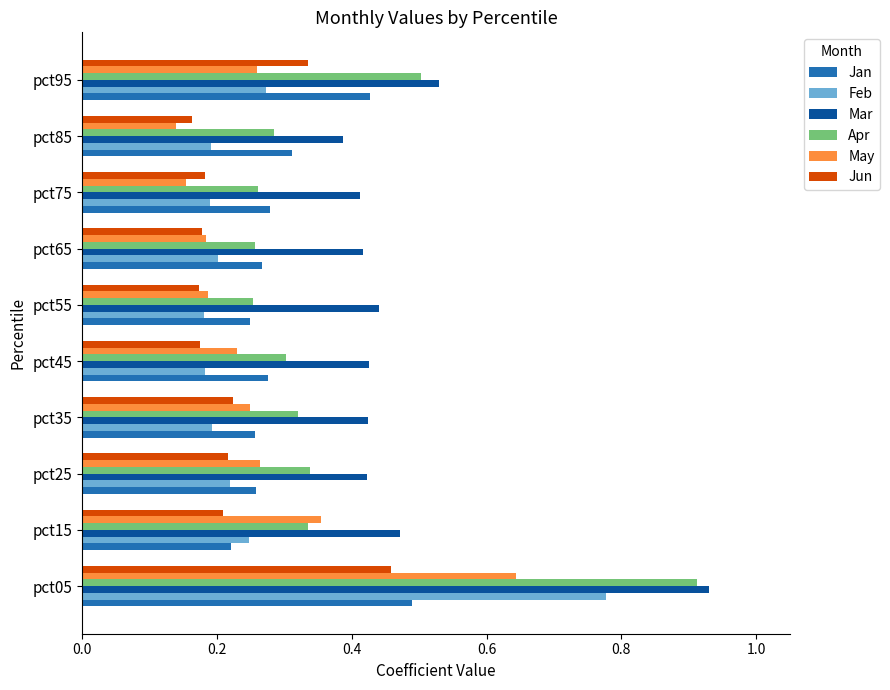

Which series has the widest spread of values?

Apr